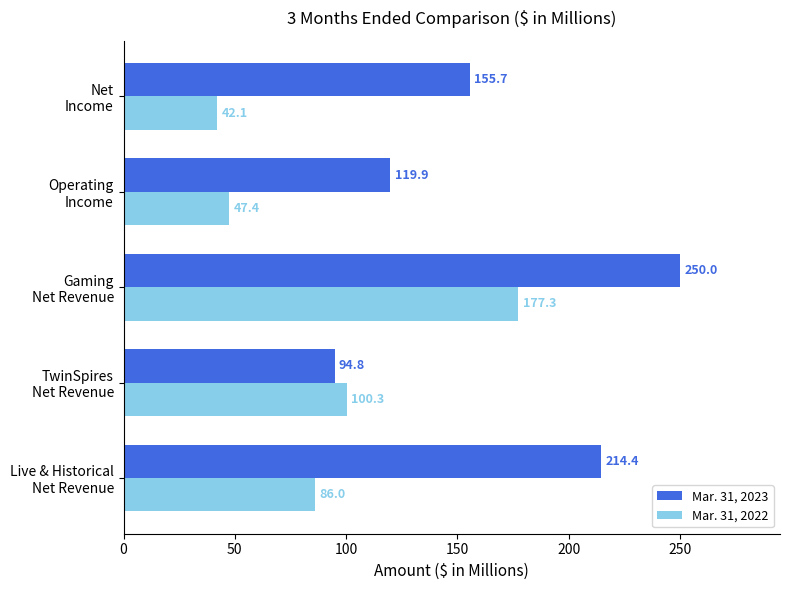

What is the lowest value of the Mar. 31, 2023 series?

94.8